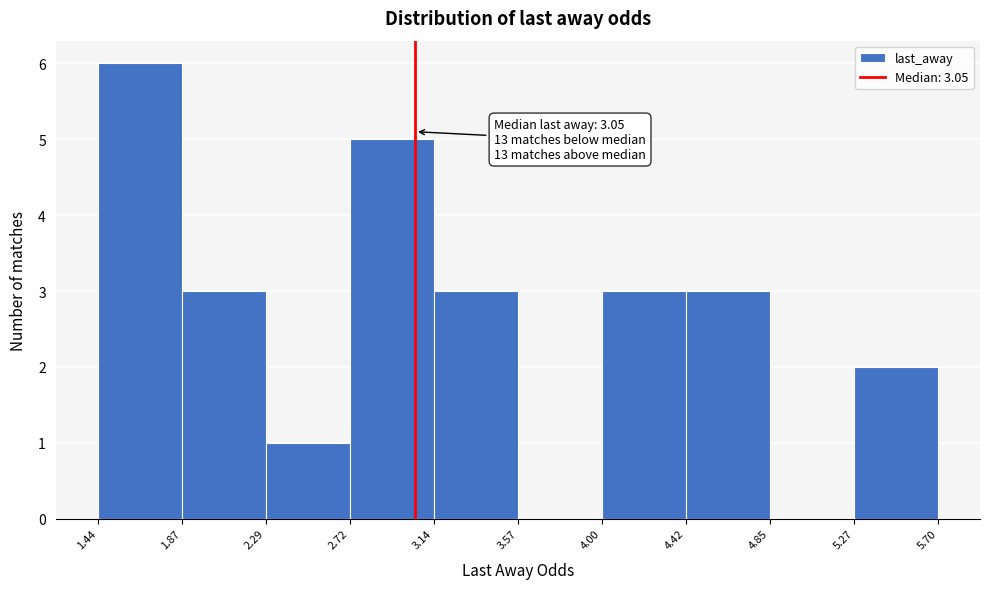

Over which range of the x-axis is the bar tallest?

1.44 to 1.87